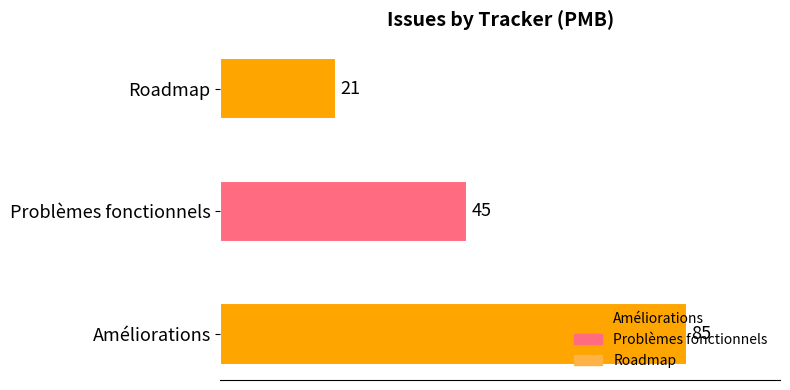

What is the greatest value displayed?

85